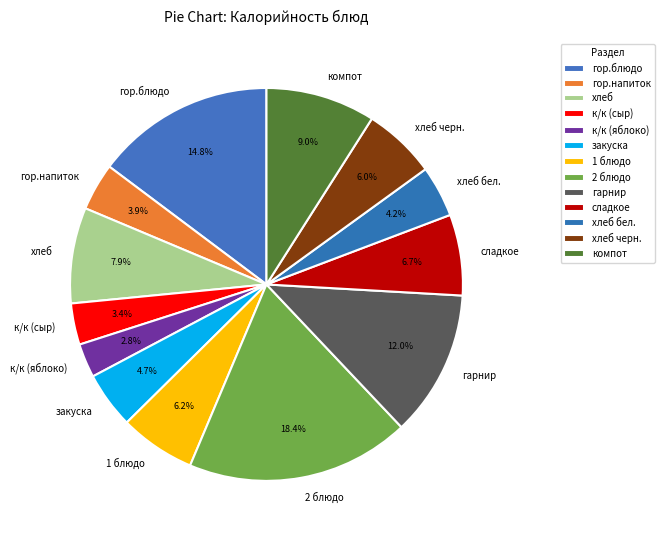

Which category has the smallest portion of the pie?

к/к (яблоко)